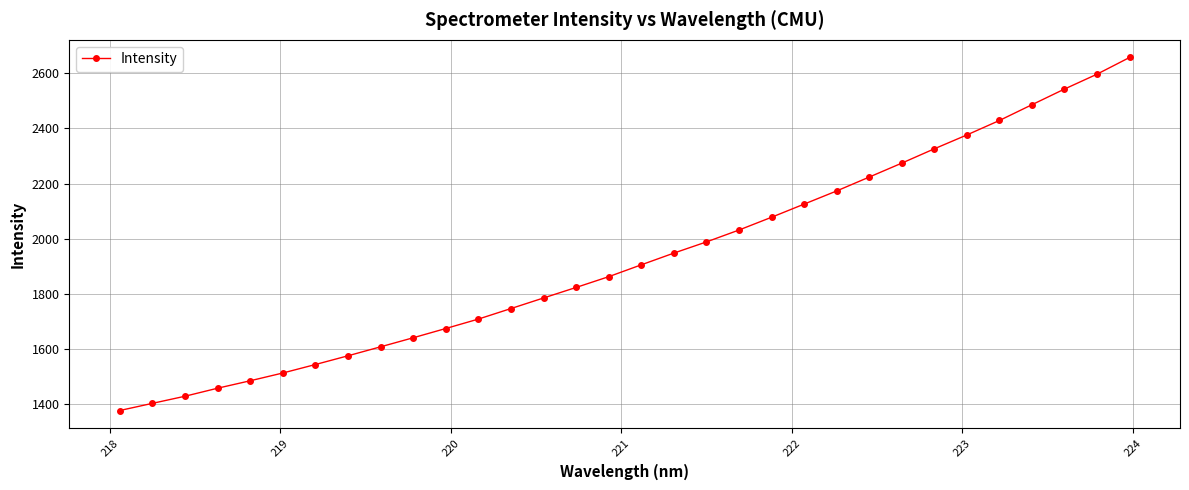

What is the value of the 19th point from the left?

1988.3